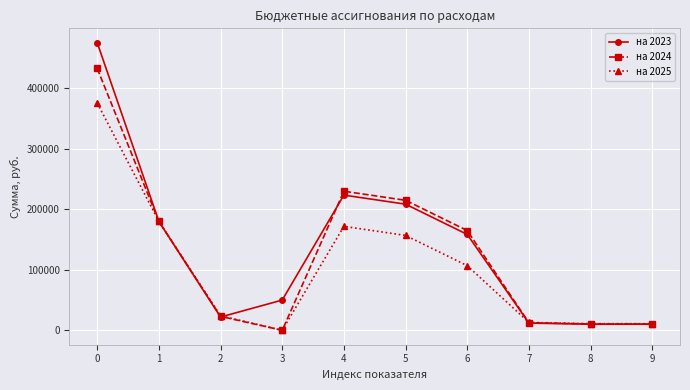

What are all the series names shown in the legend?

на 2023, на 2024, на 2025